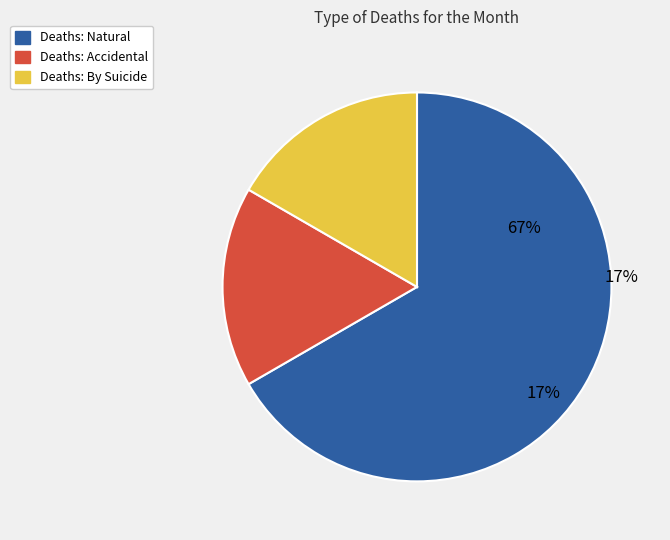

How many slices are in this pie chart?

3